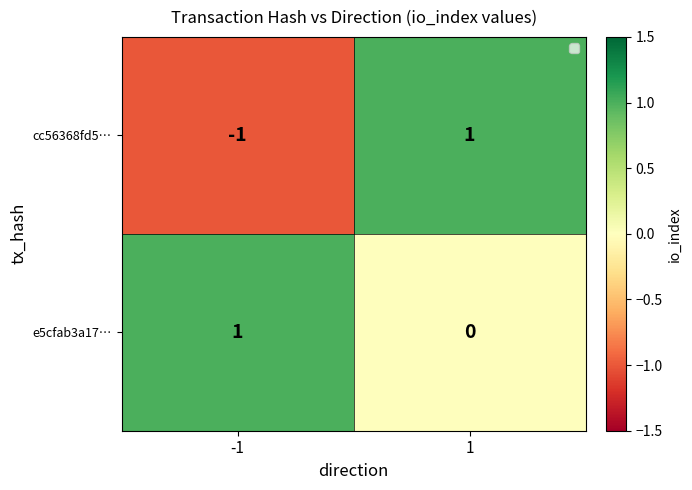

List the labels in order of e5cfab3a17… value, largest first.

-1, 1